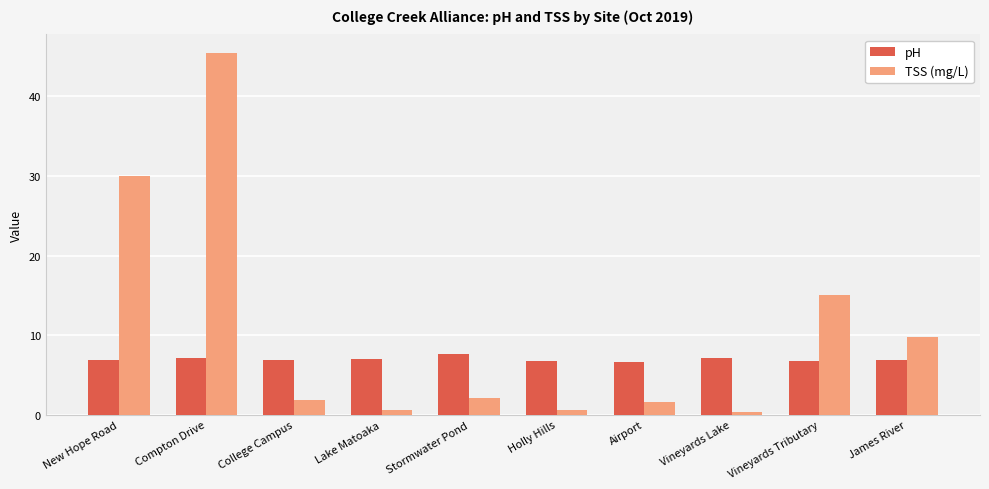

At which category does the chart reach its peak across all series?

Compton Drive